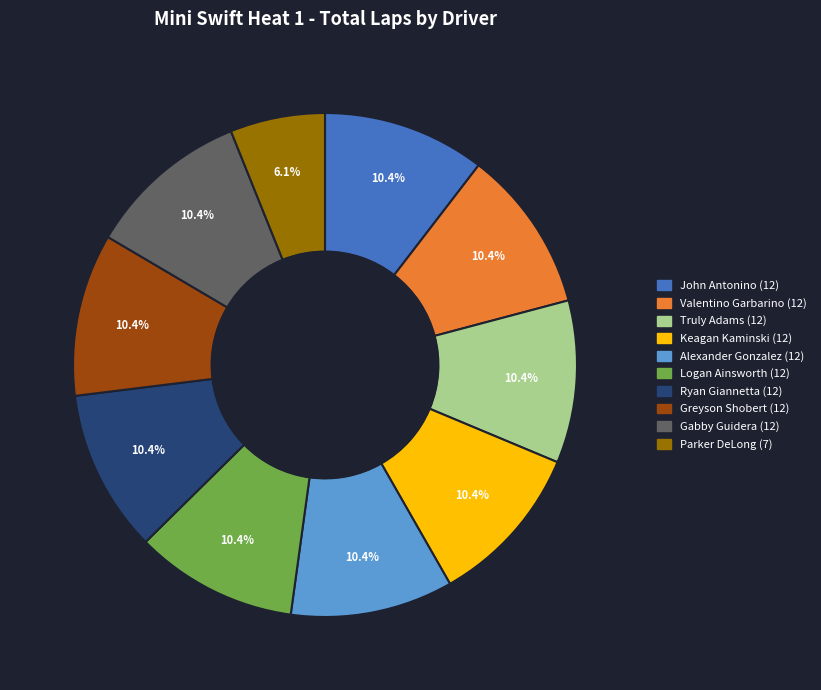

Is there any slice that represents more than half of the pie?

No